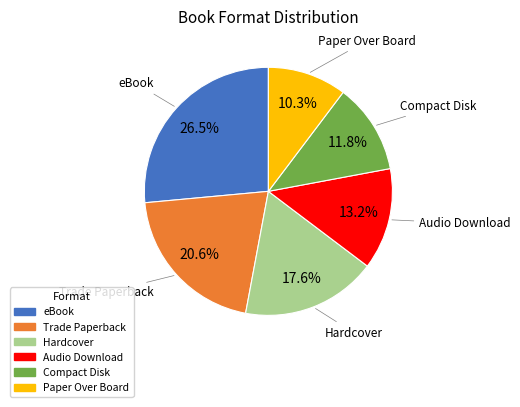

What is the largest slice in the pie chart?

eBook